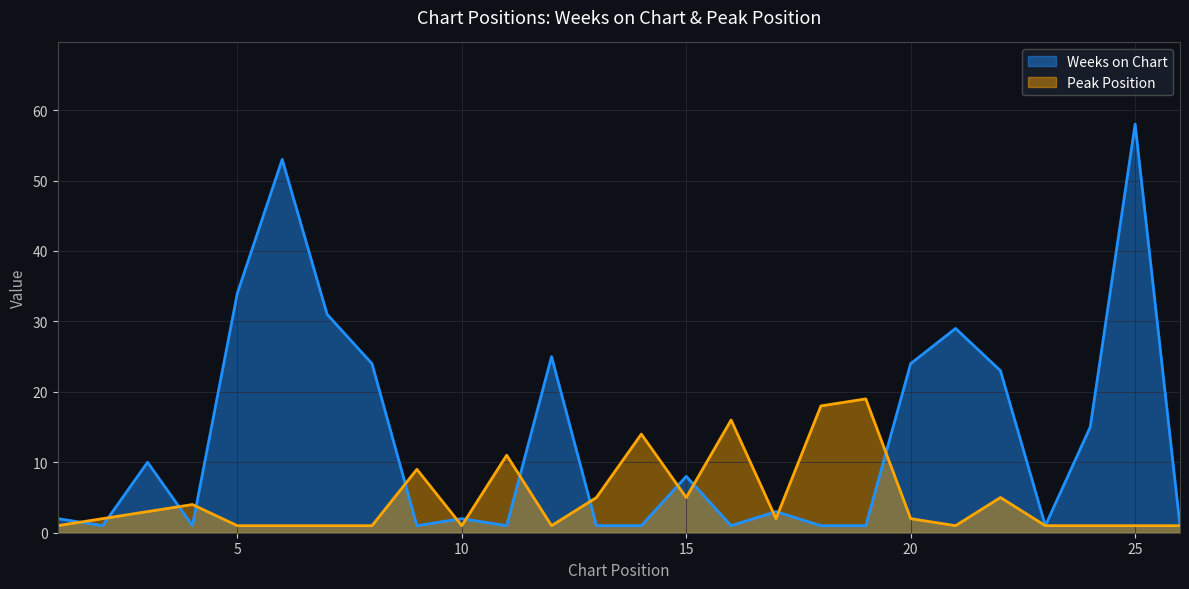

The value of Peak Position at 16 is 16. True or false?

True